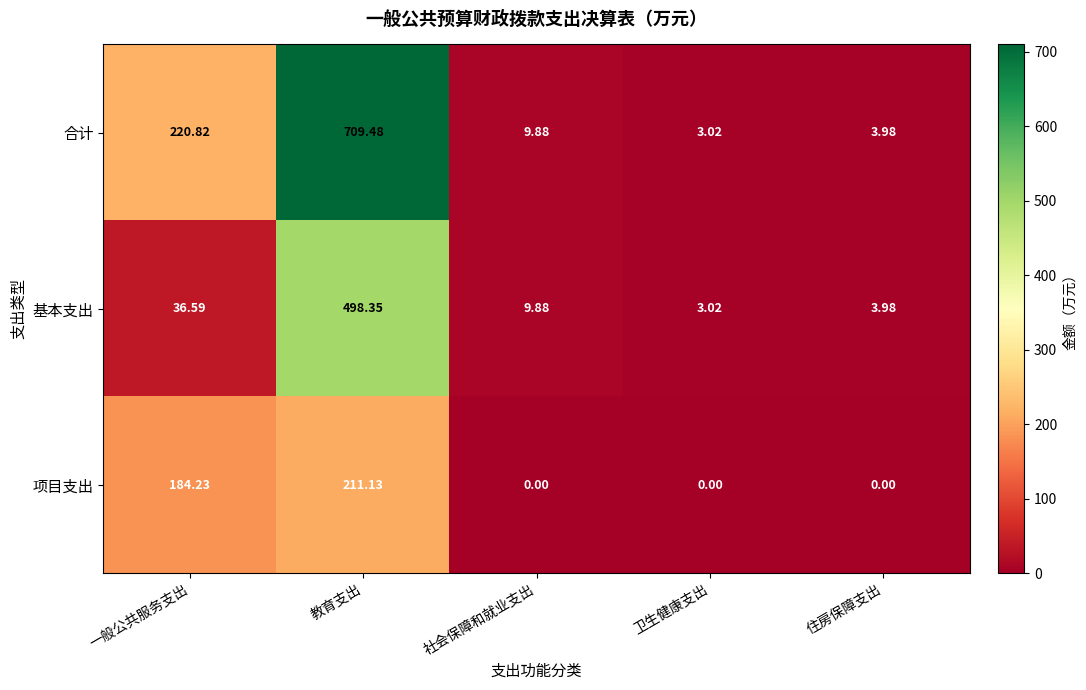

At which label is 项目支出 closest to 105?

一般公共服务支出